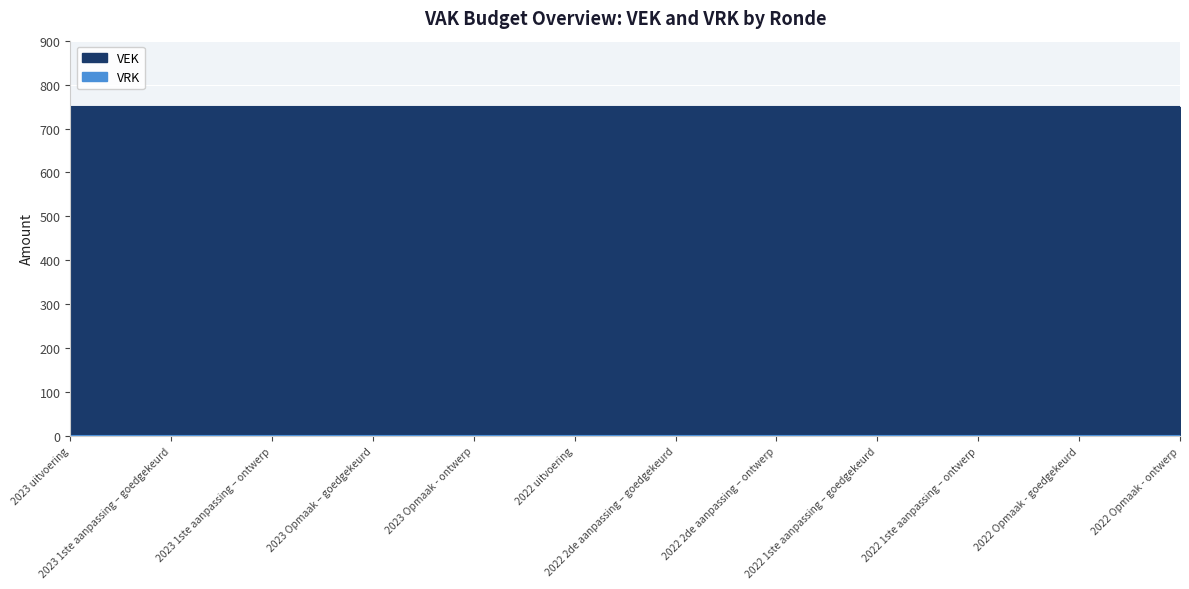

Is the value of VRK at 2023 uitvoering greater than the value of VEK at 2022 uitvoering?

No